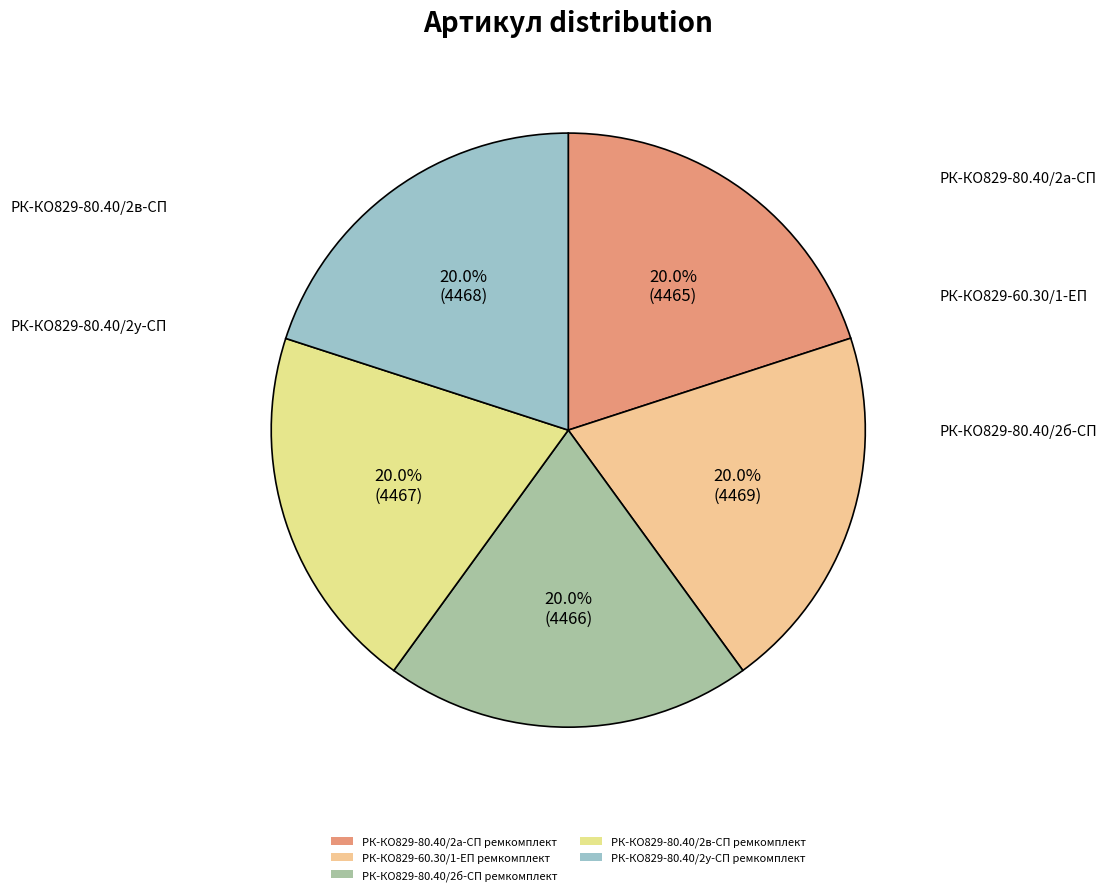

The РК-КО829-80.40/2у-СП ремкомплект slice represents 20% of the pie. True or false?

True